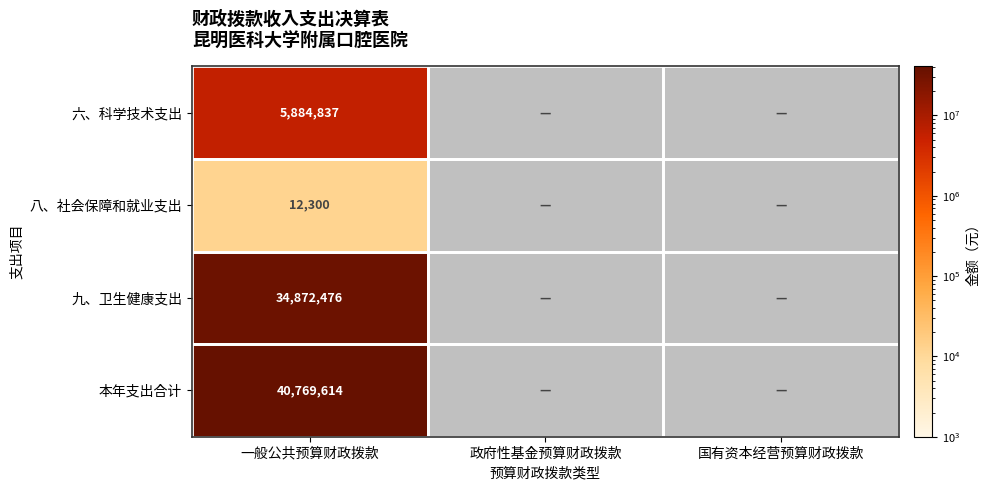

At 一般公共预算财政拨款, list the series in order from largest to smallest.

本年支出合计, 九、卫生健康支出, 六、科学技术支出, 八、社会保障和就业支出